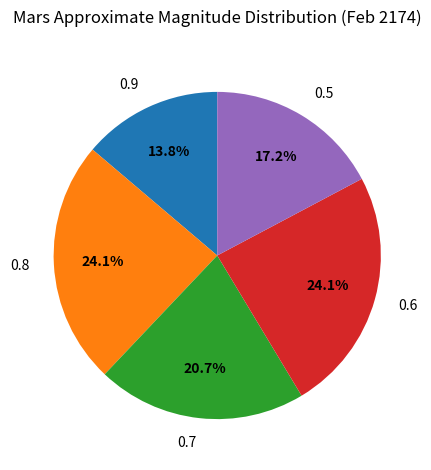

Does any single category account for the majority?

No